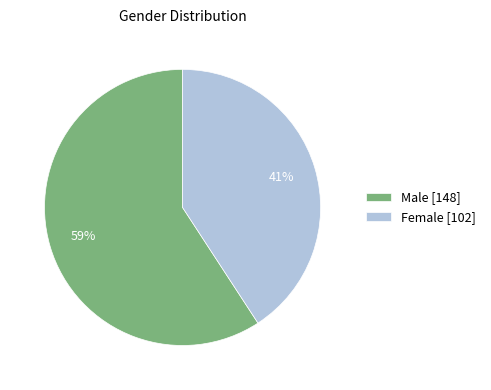

Rank the categories by value from lowest to highest.

Female, Male